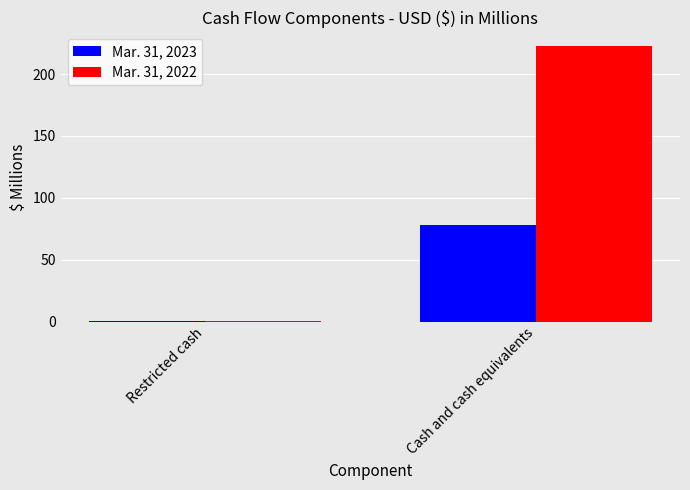

The value of Mar. 31, 2023 at Restricted cash is 0.5. True or false?

True